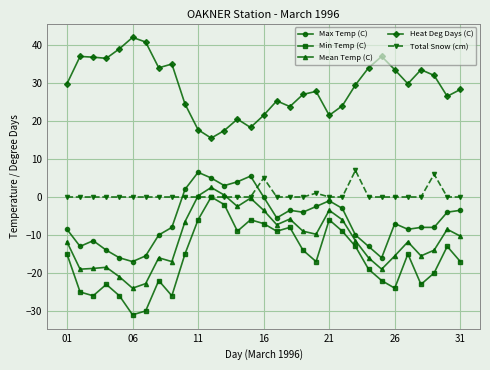

Which series has the largest total across all categories?

Heat Deg Days (C)